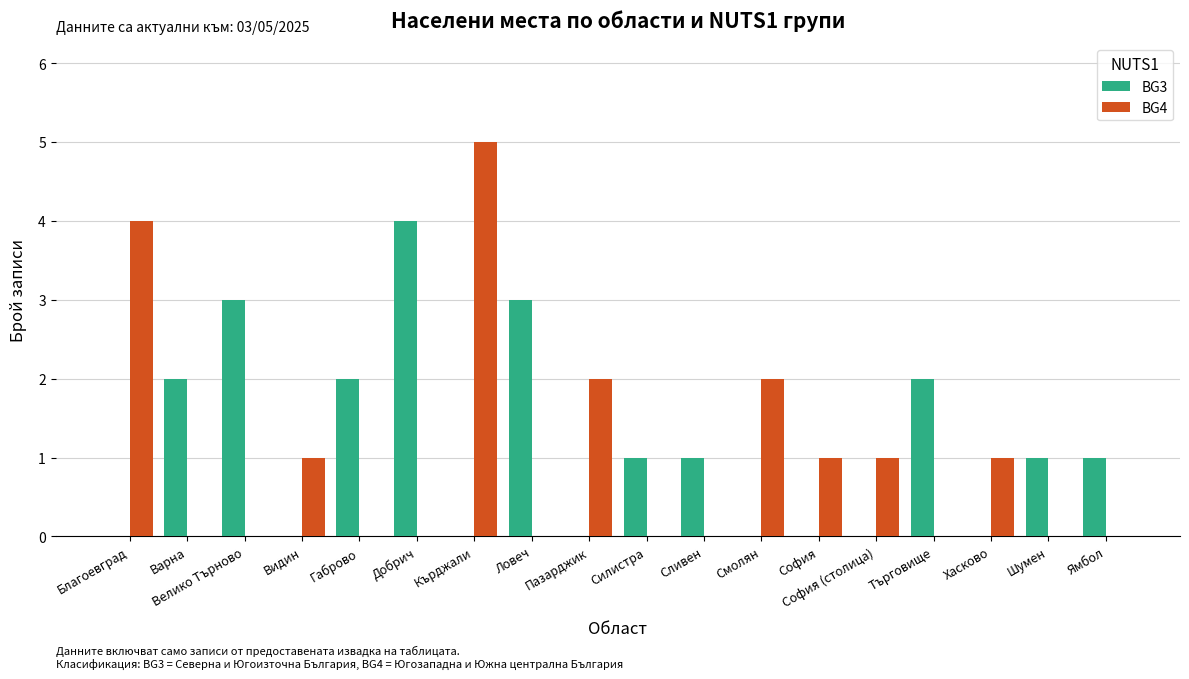

The BG4 series shows 0 at Добрич. True or false?

True